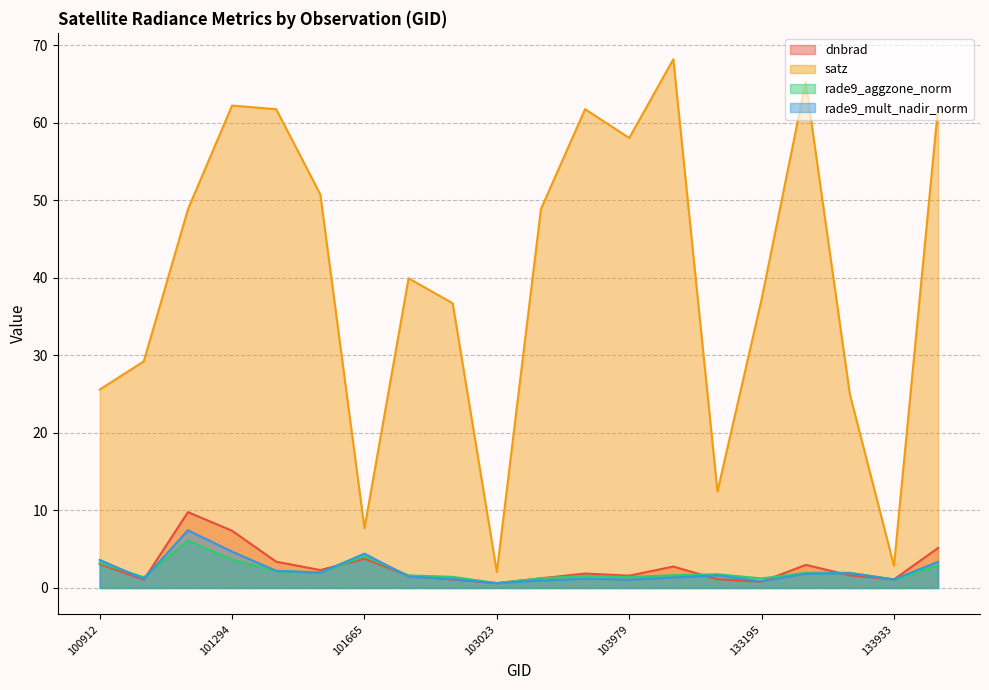

True or false: rade9_aggzone_norm and rade9_mult_nadir_norm cross at least once.

True